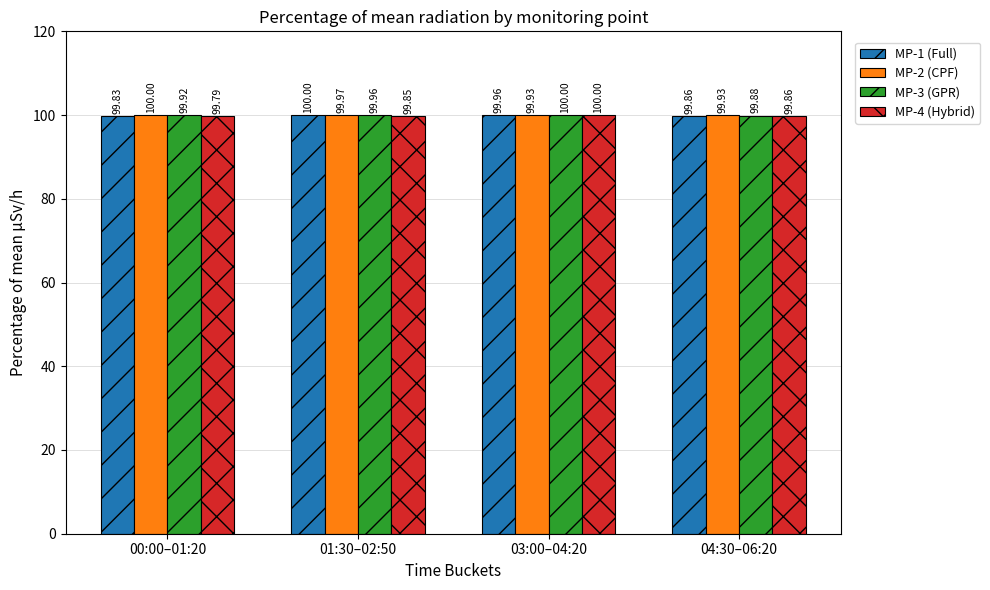

Does the chart contain any negative values?

No